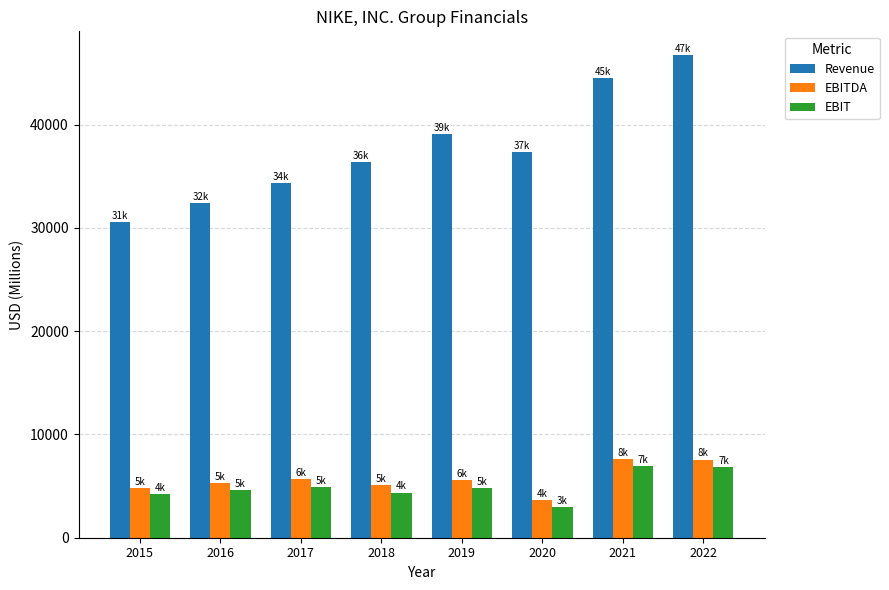

What is the lowest value of the Revenue series?

30601